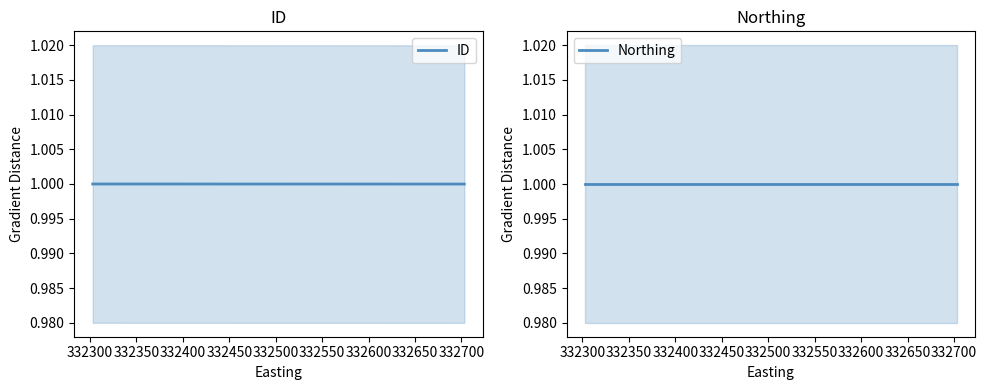

Count the number of categories in the chart.

5